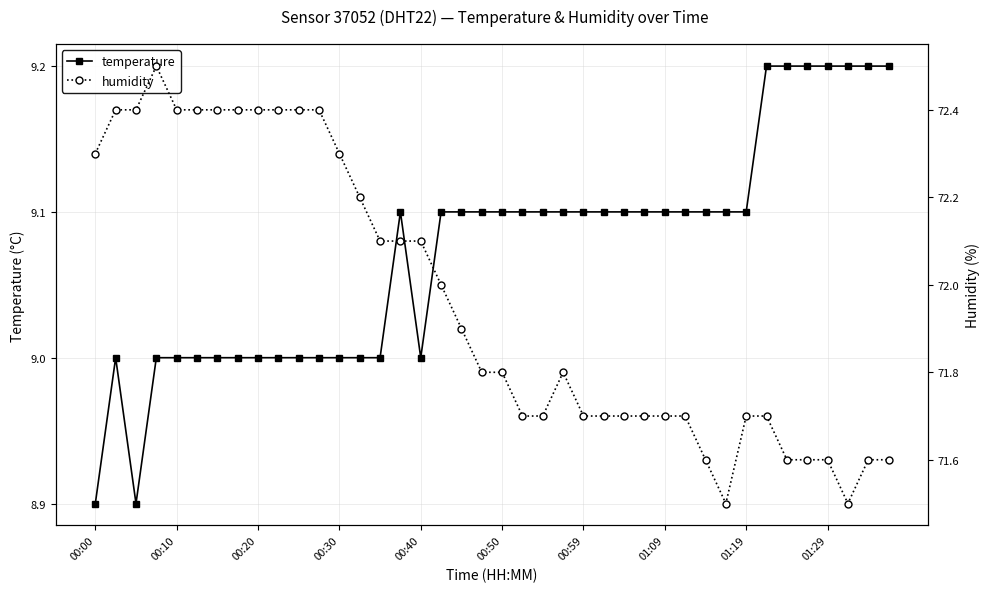

The value of humidity at 19 is 46.4. True or false?

False